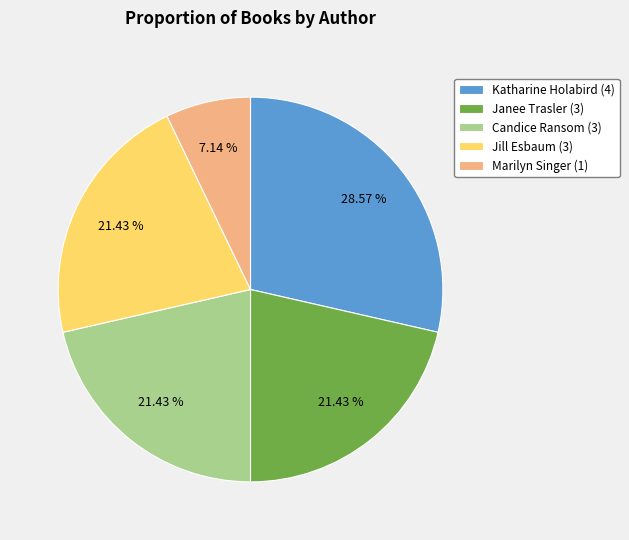

To the nearest percent, what is the difference between the largest and smallest slice percentages?

21%